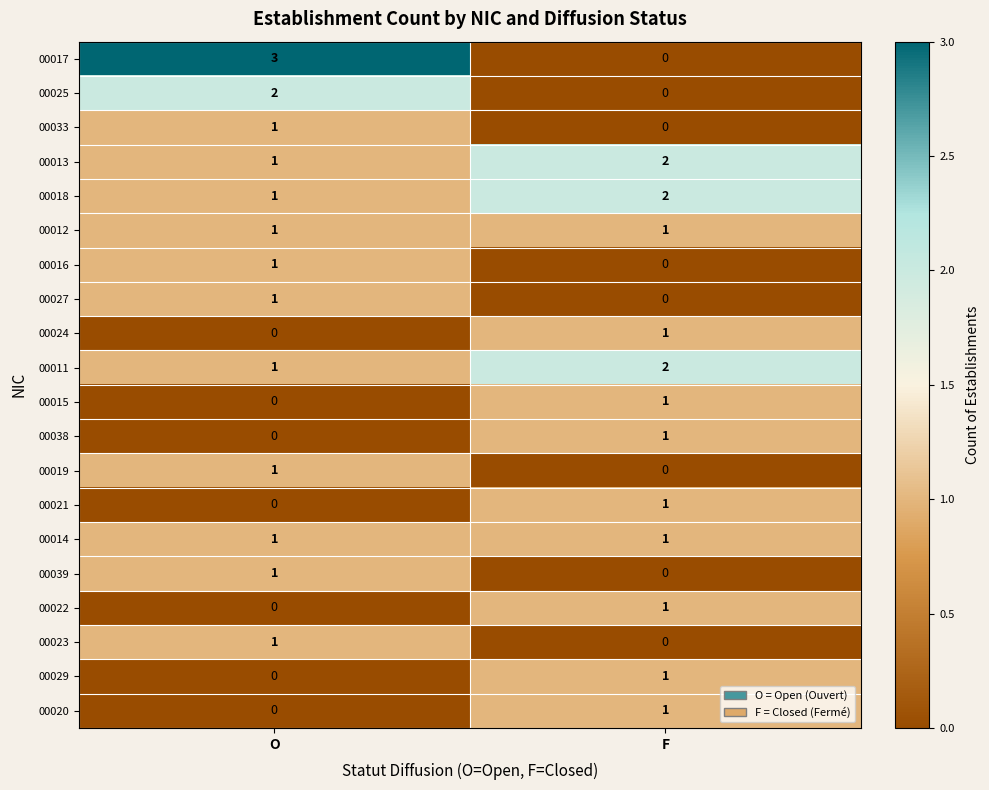

Rank the categories by 00024 value from lowest to highest.

O, F